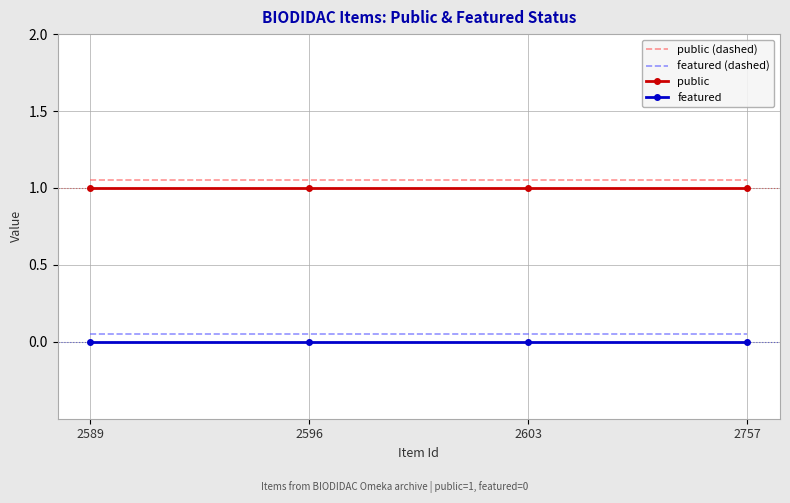

The value of featured at 2596 is 0.0. True or false?

True